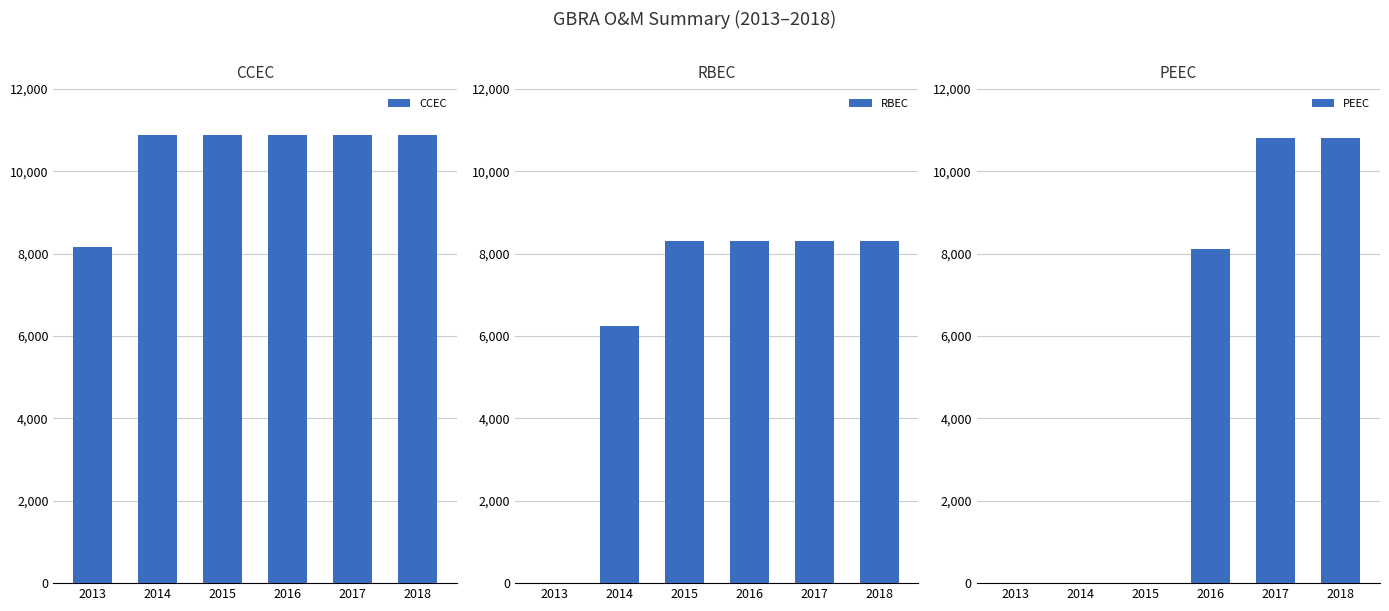

Which category has the highest value across all series?

2014